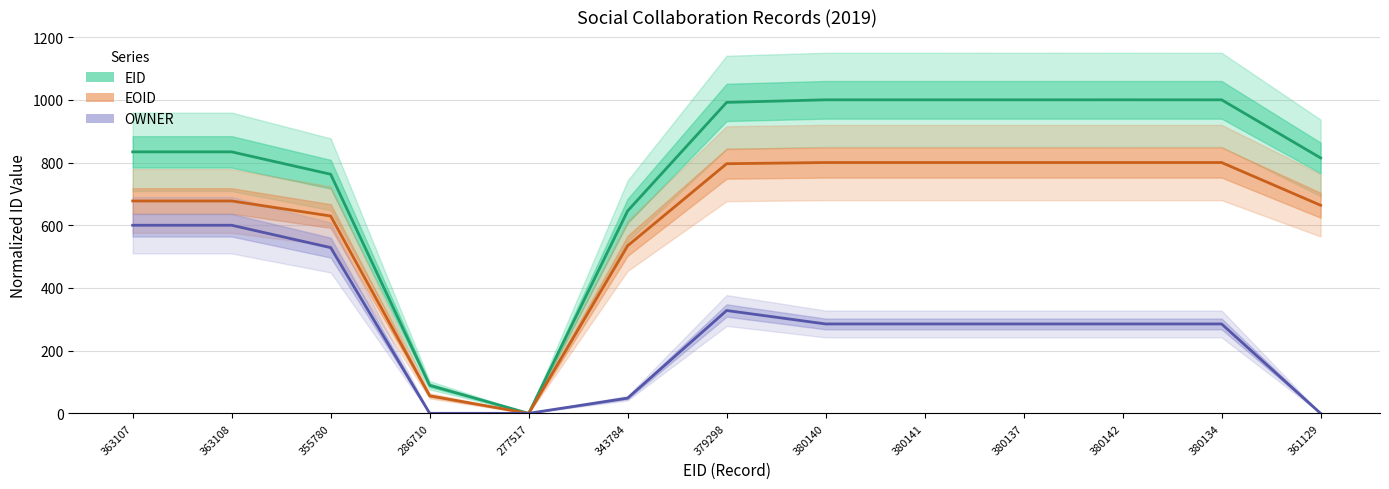

Rank the series by their average value, from lowest to highest.

OWNER, EOID, EID